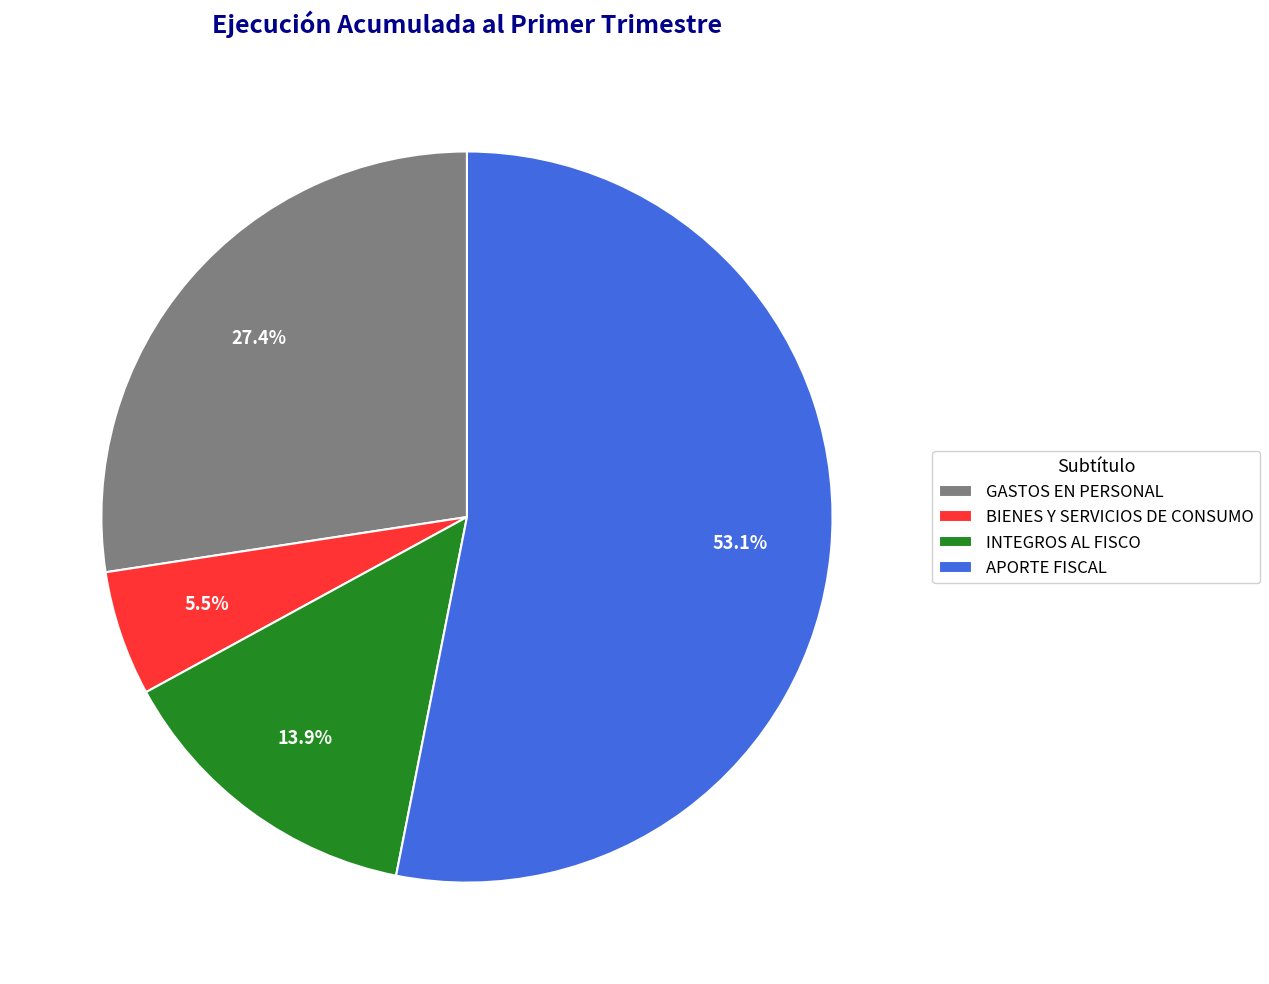

To the nearest percent, what percentage of the pie is INTEGROS AL FISCO?

14%